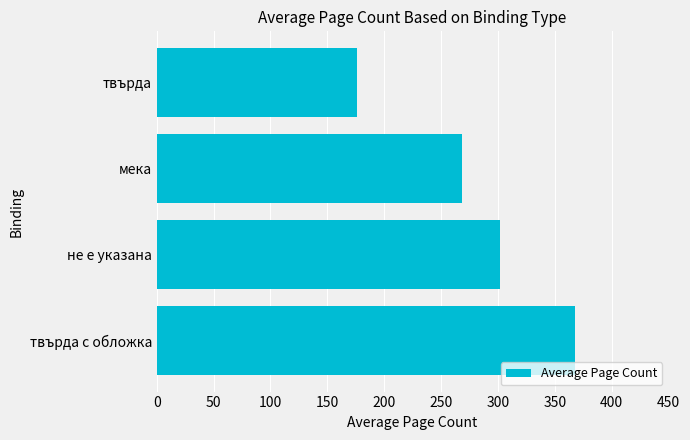

Are the bars grouped side by side (vs. stacked)?

No